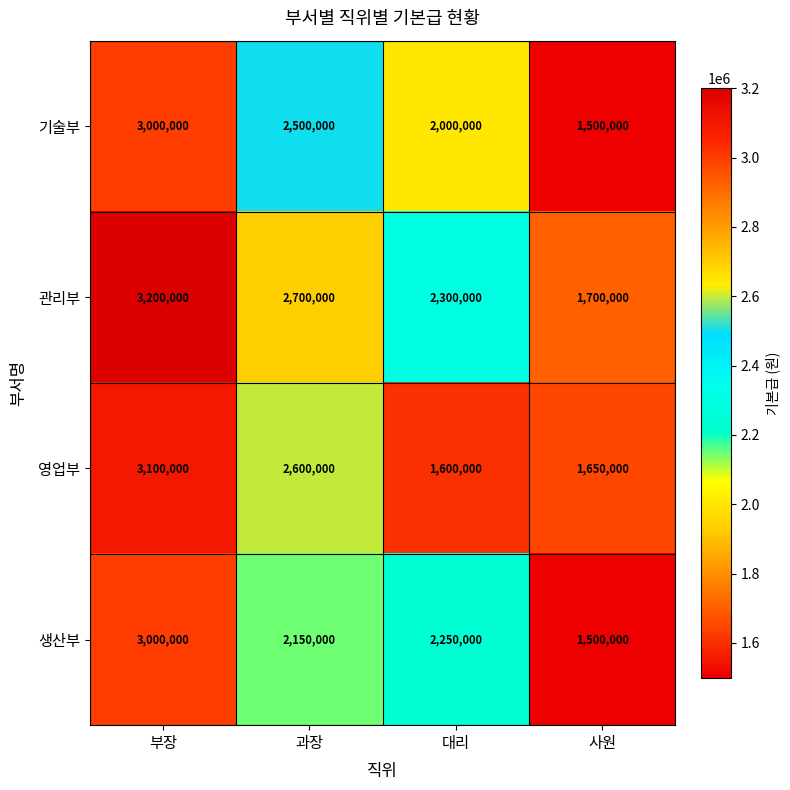

Between 과장 and 대리, which series saw the biggest shift?

영업부